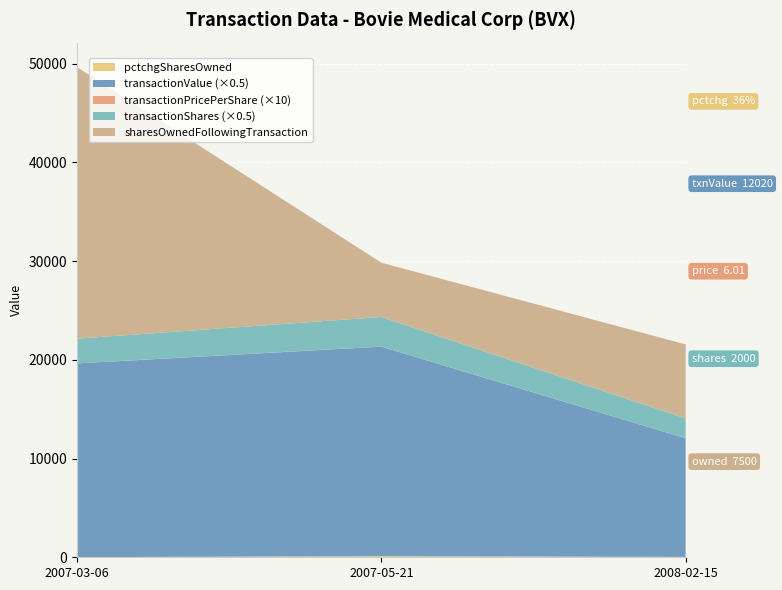

Reading left to right, list all the values displayed in this chart.

transactionShares: 2500.0	3000.0	2000.0
transactionPricePerShare: 7.8	7.1	6.0
transactionValue: 19625.0	21210.0	12020.0
sharesOwnedFollowingTransaction: 27500.0	5500.0	7500.0
pctchgSharesOwned: 10.0	120.0	36.0